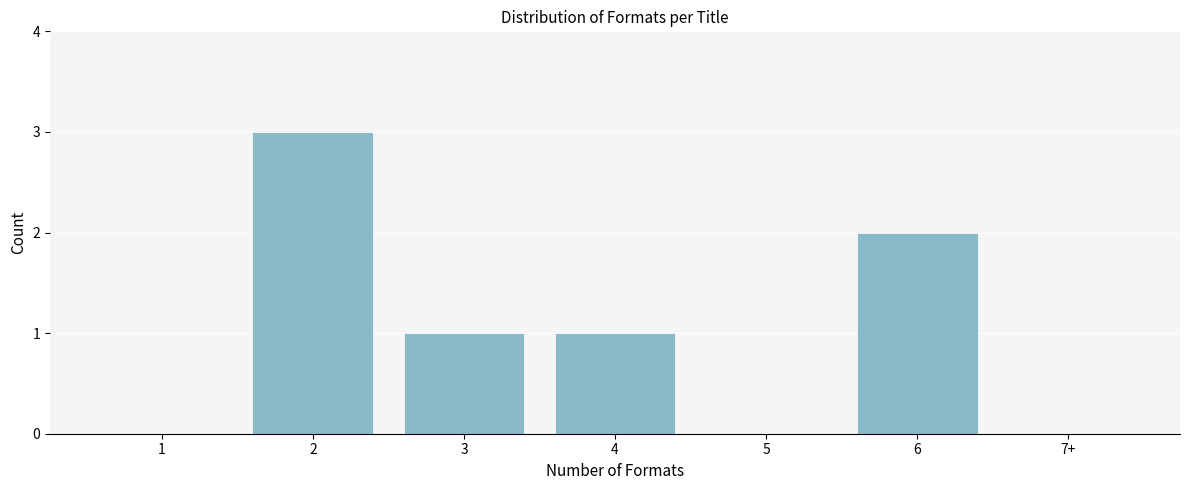

Reading right to left, extract all data points from this chart.

7+=0	6=2	5=0	4=1	3=1	2=3	1=0